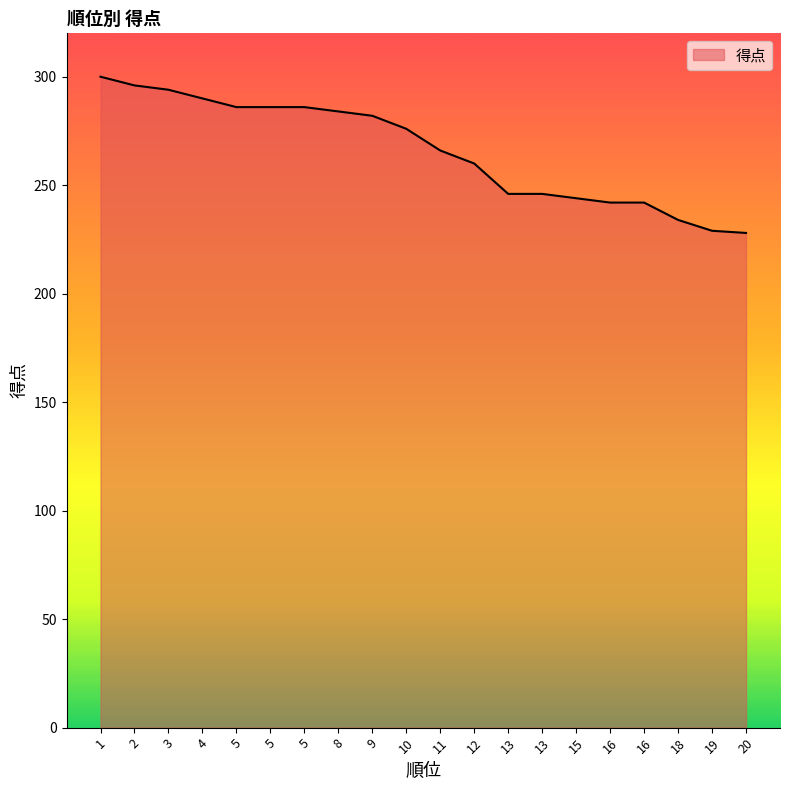

How many distinct data groups are displayed?

1